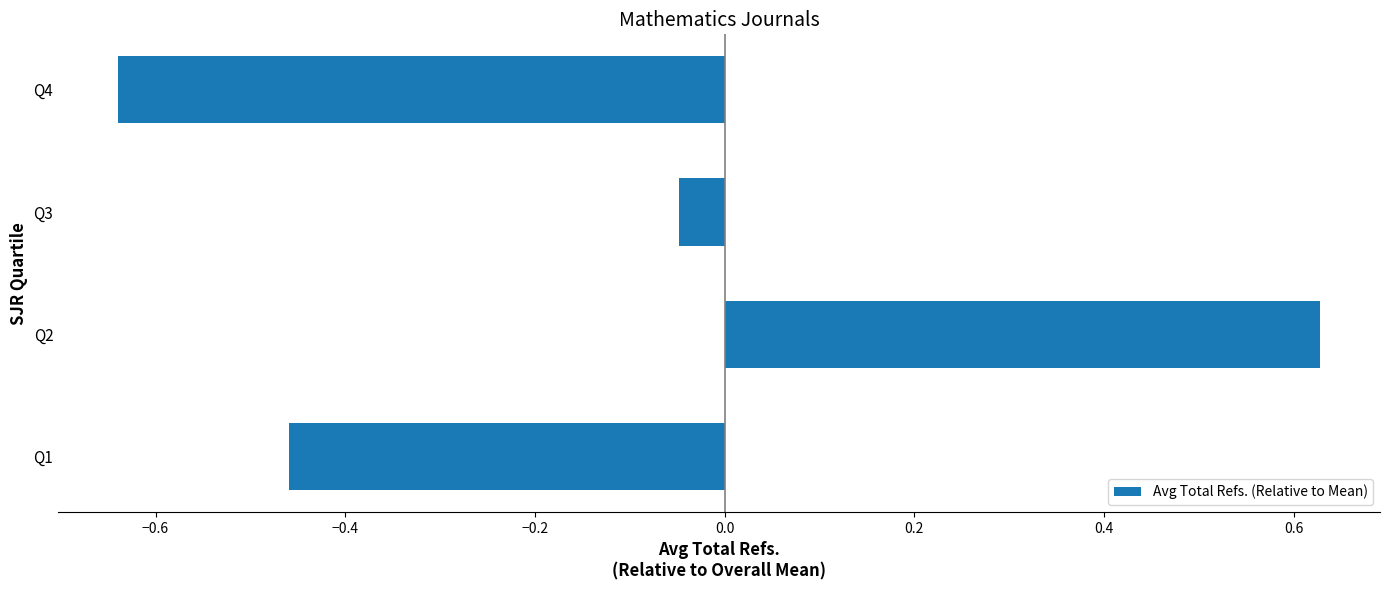

Which has a higher value, Q4 or Q3?

Q3